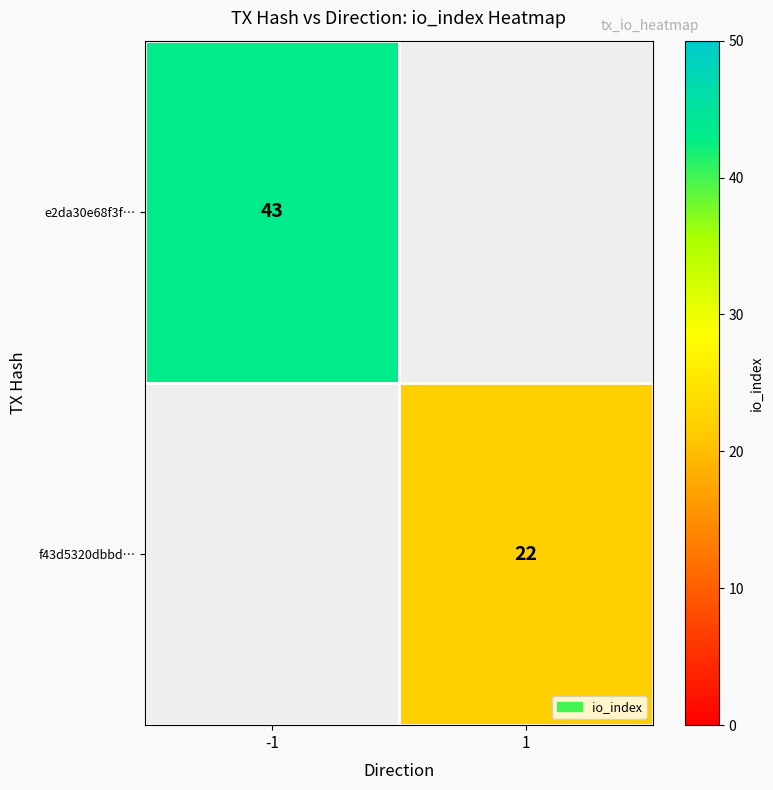

The f43d5320dbbd… series shows 22 at 1. True or false?

True